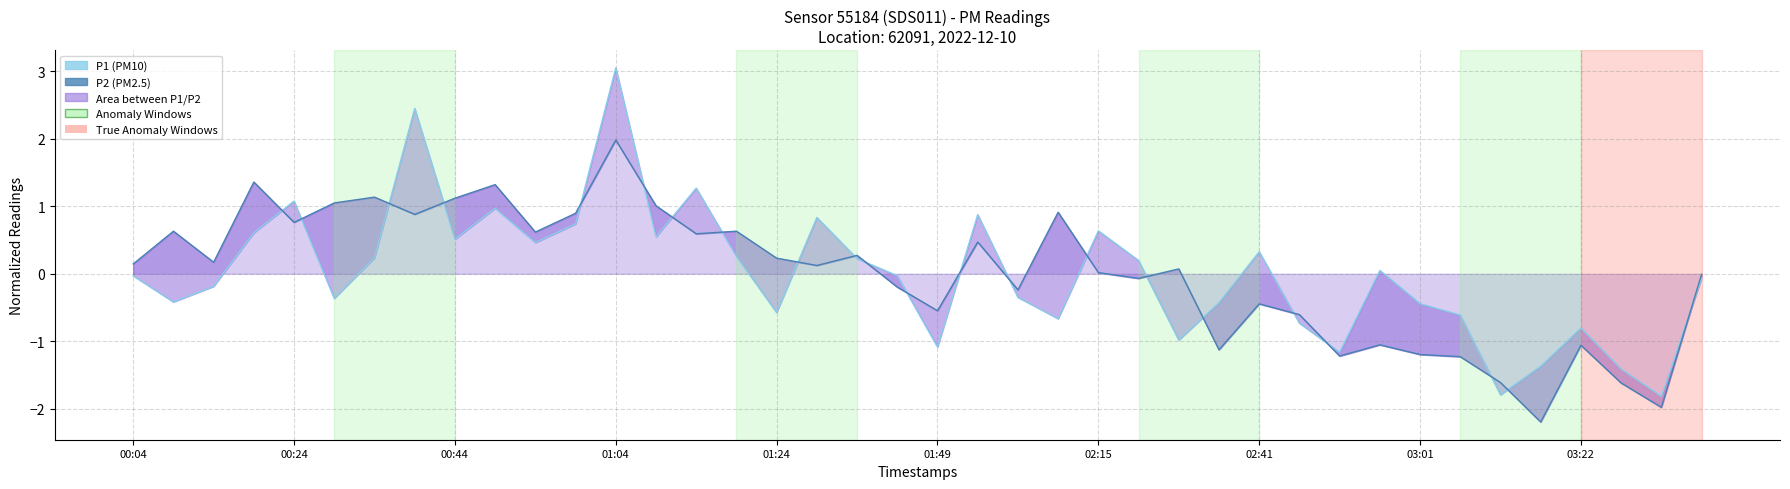

What is the spread (max minus min) of values at 00:44?

0.4